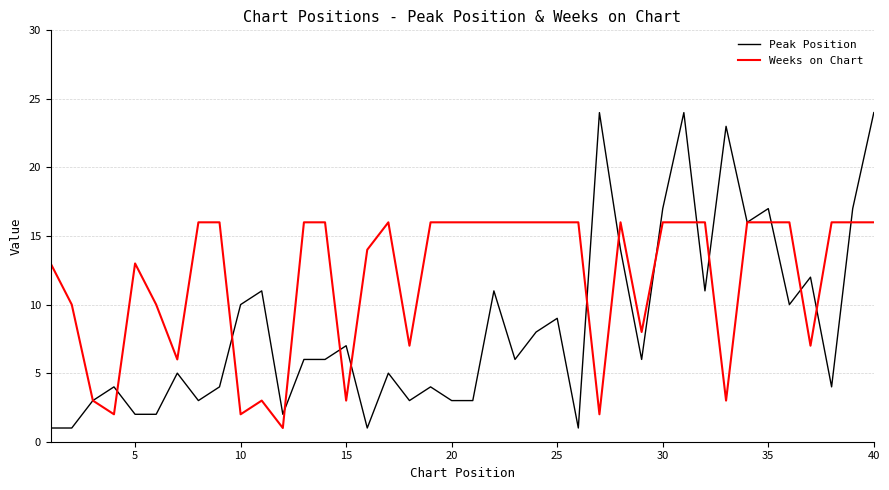

Which series has the largest total across all categories?

Weeks on Chart